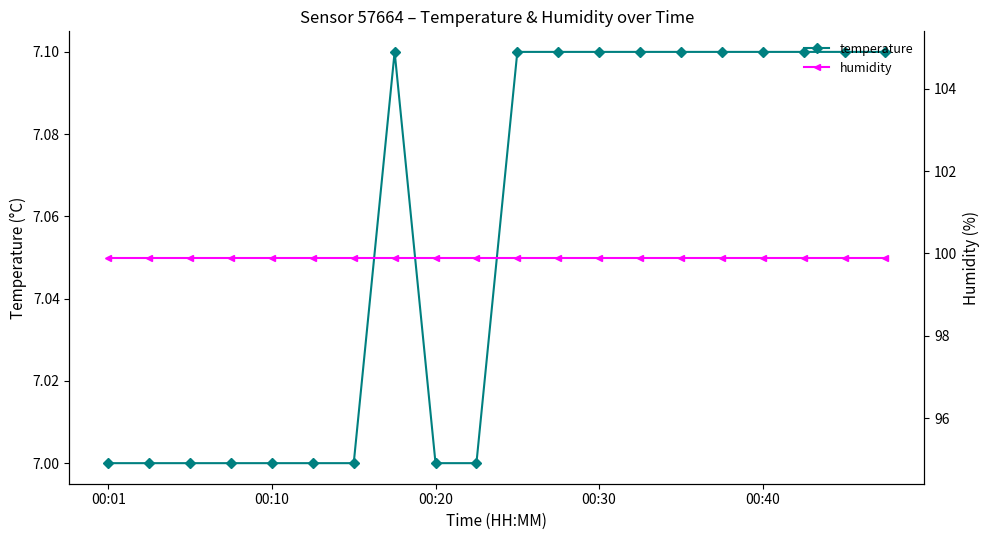

Is it true that temperature equals 12.4 at 18?

False